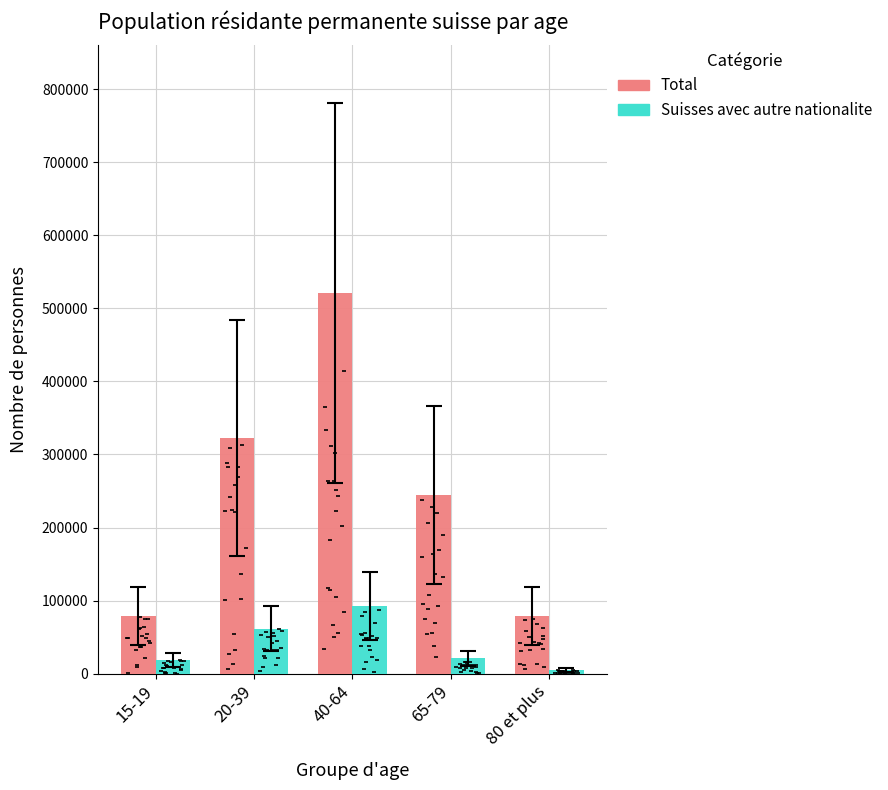

At which category is the sum across all series the highest?

40-64